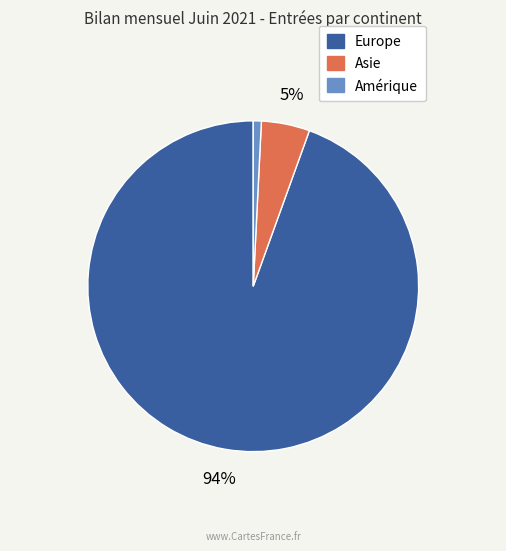

Does any single category account for the majority?

Yes